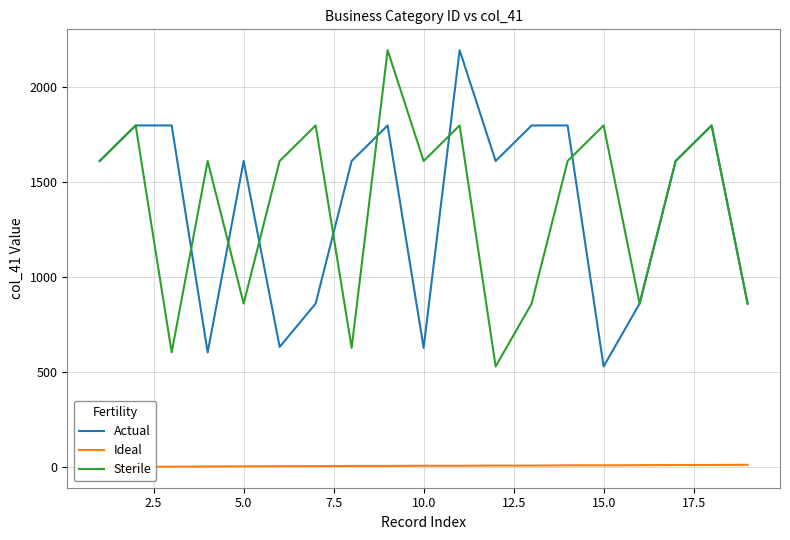

How many interior local valleys does the Sterile series have?

6